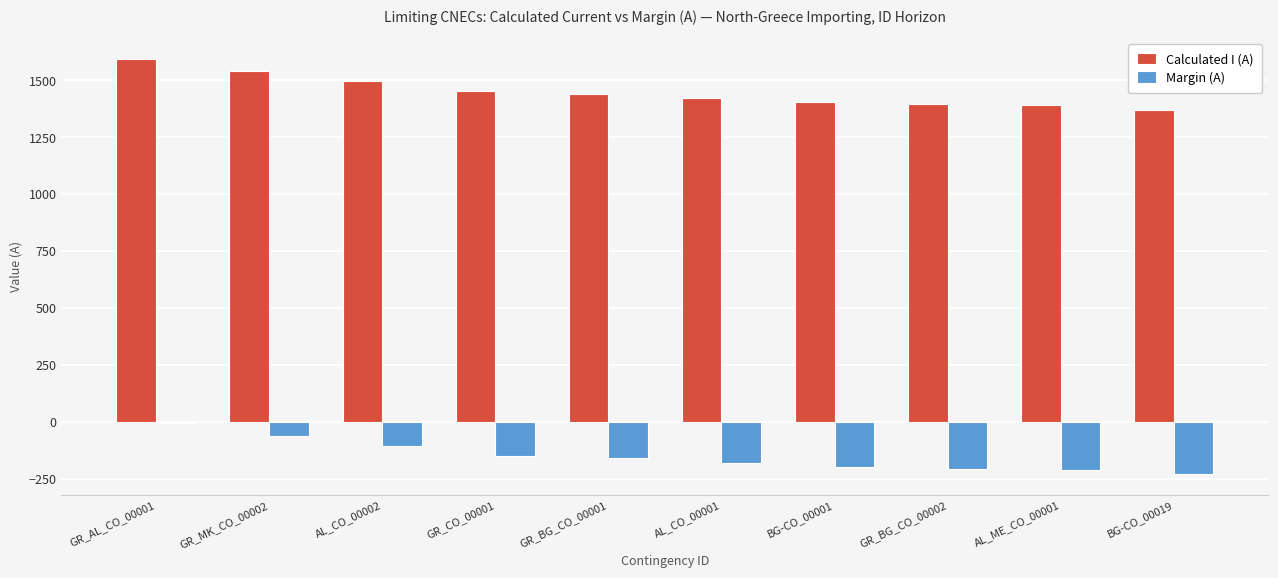

At which category is the sum across all series the highest?

GR_AL_CO_00001